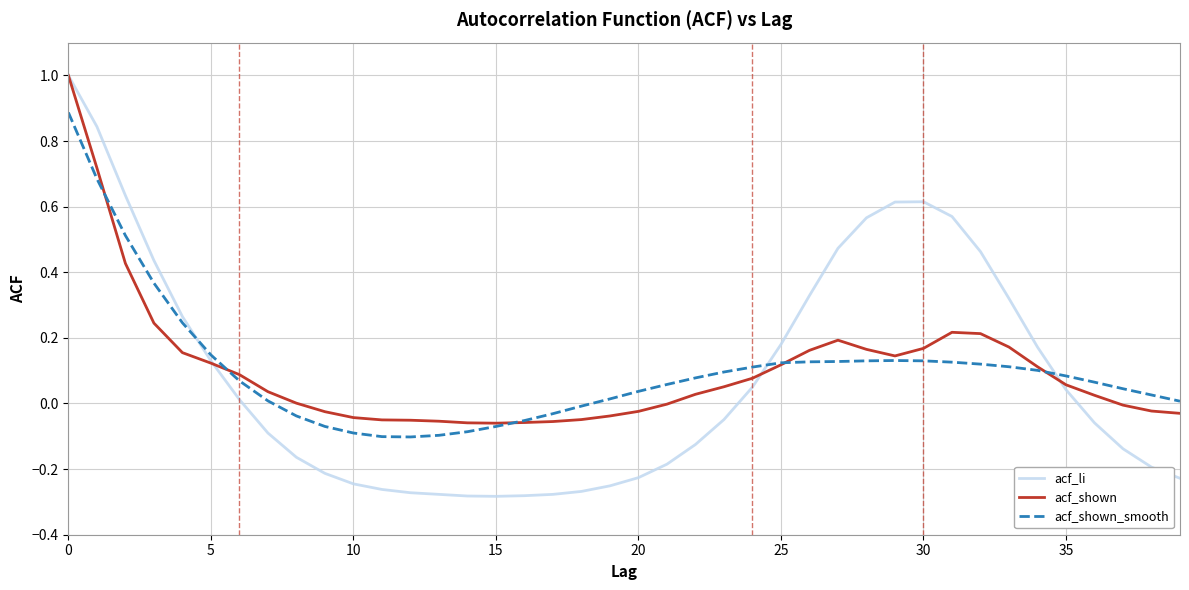

Which series has the largest range (max minus min)?

acf_li